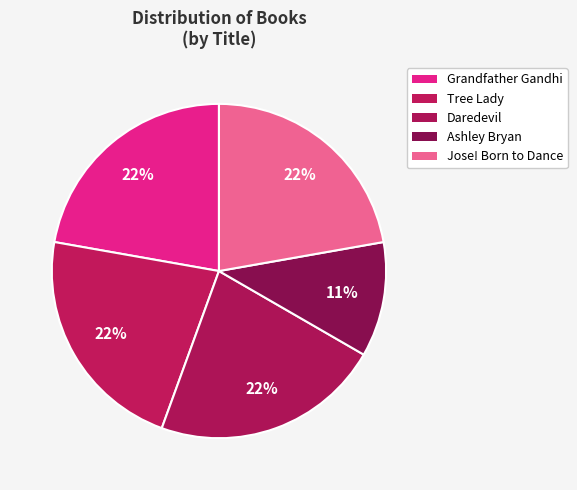

How many segments does this pie chart have?

5